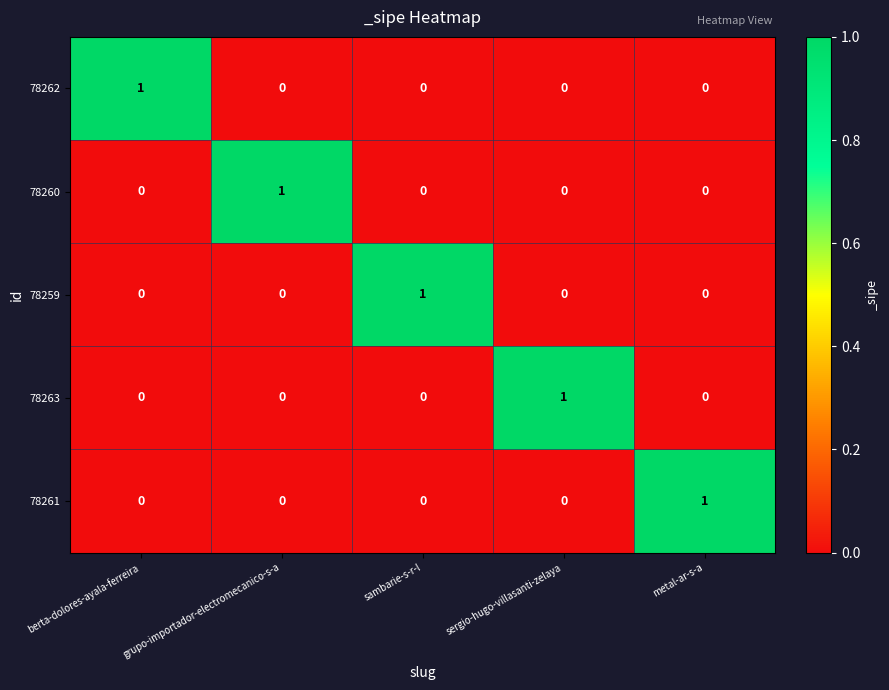

What is the difference between the highest and lowest values at sergio-hugo-villasanti-zelaya?

1